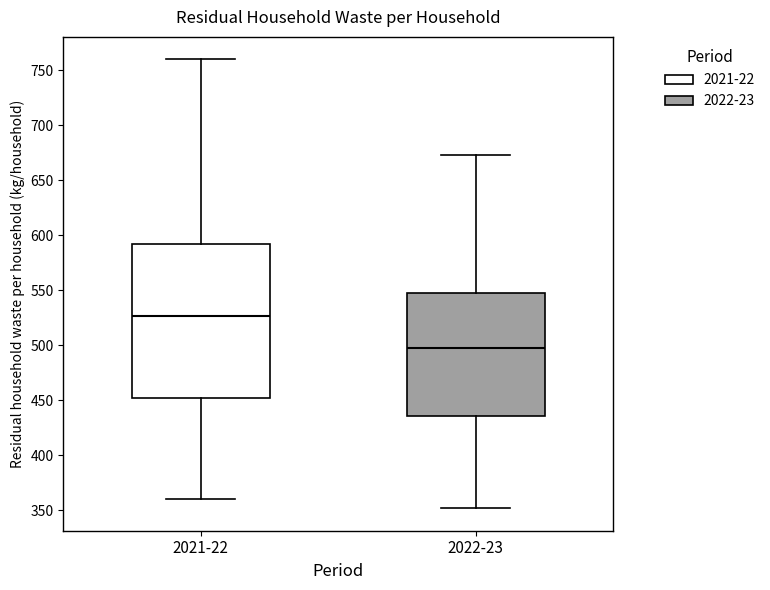

Reading left to right, read every box against the y-axis: the position of its median line, the range the box covers, and the ends of its whiskers. The values are not printed on the chart, so give them approximately, as read against the axis.

2021-22: median 525, box 450 to 590, whiskers 360 to 760
2022-23: median 495, box 435 to 545, whiskers 350 to 675